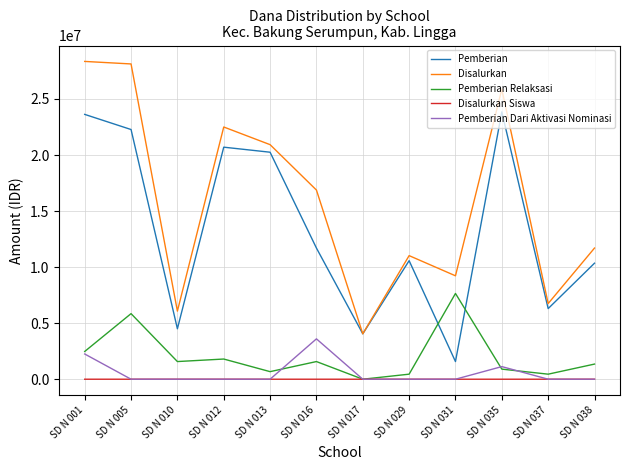

How many distinct data groups are displayed?

5